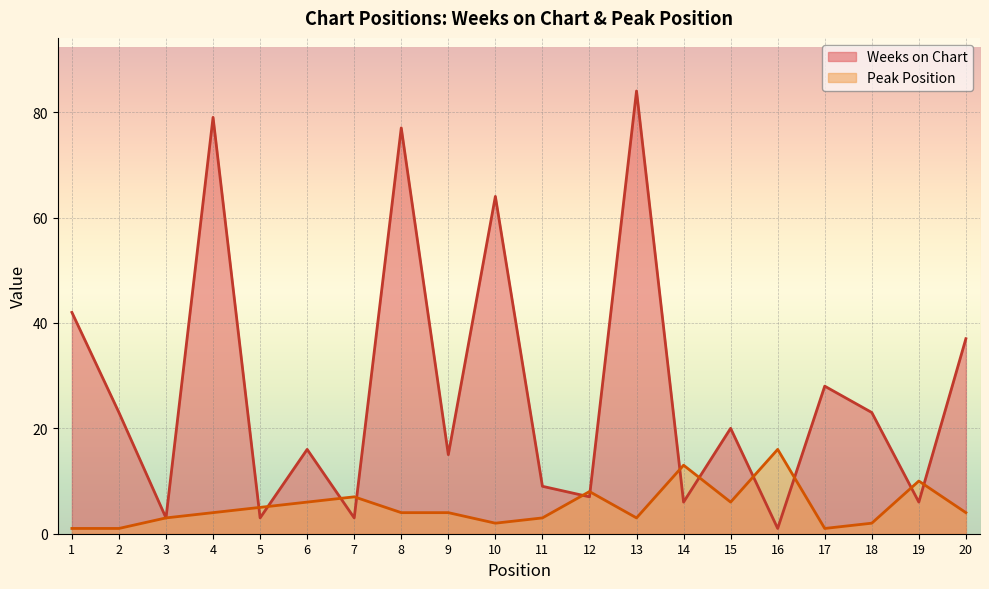

After their last crossing, which series has the higher values: Weeks on Chart or Peak Position?

Weeks on Chart